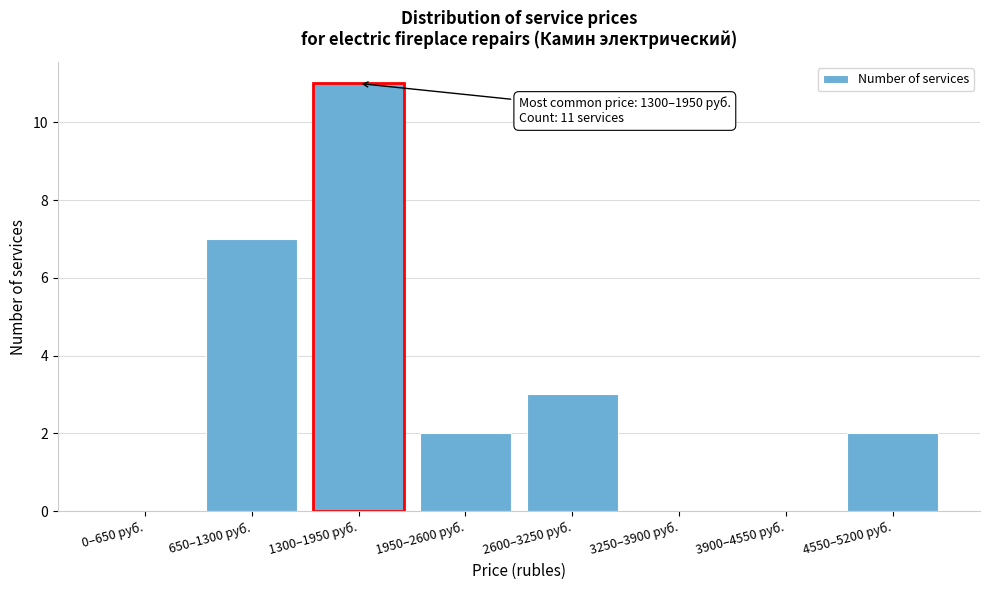

Reading left to right, list all the values displayed in this chart.

0–650 руб.=0	650–1300 руб.=7	1300–1950 руб.=11	1950–2600 руб.=2	2600–3250 руб.=3	3250–3900 руб.=0	3900–4550 руб.=0	4550–5200 руб.=2